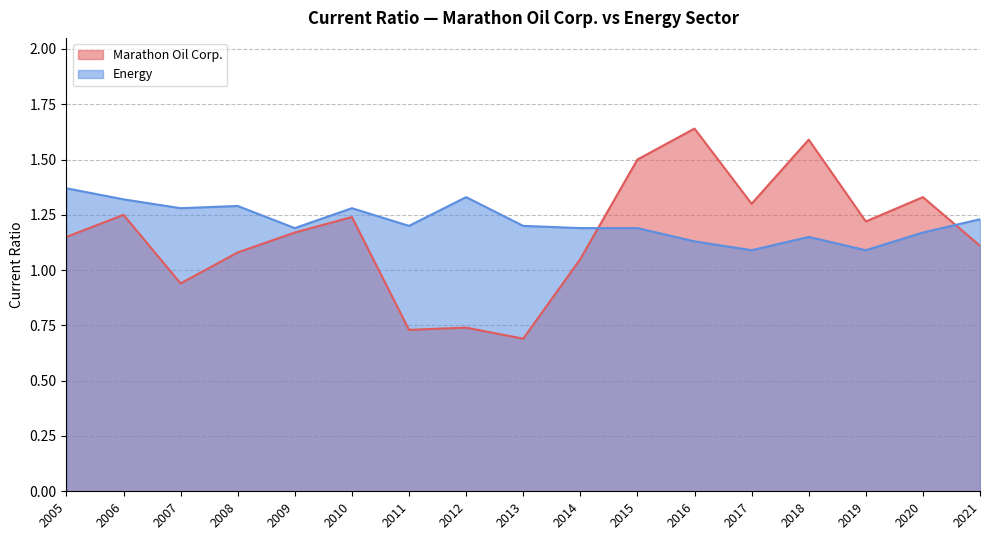

What is the minimum value for Energy?

1.1